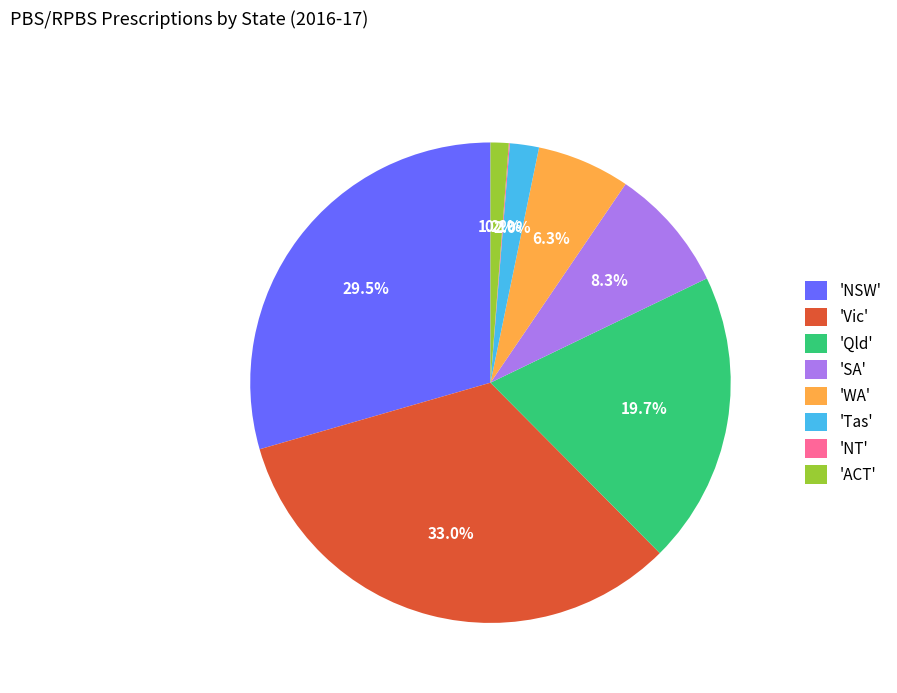

Which has a higher value, 'Qld' or 'SA'?

'Qld'